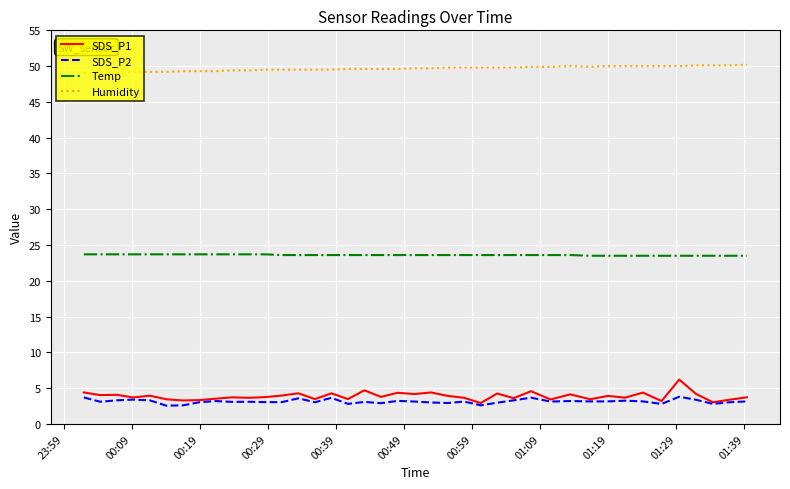

What is the greatest value displayed?

50.2